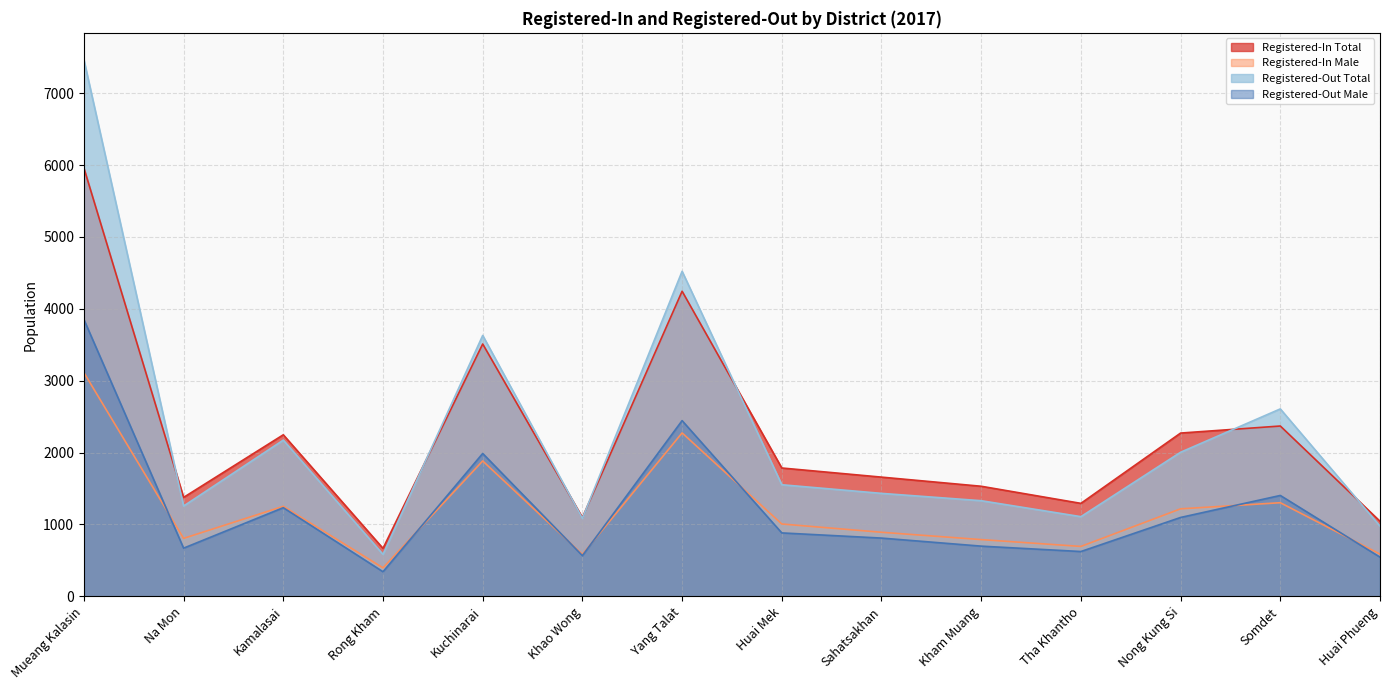

Is the value of Registered-Out Male at Sahatsakhan greater than the value of Registered-Out Total at Kuchinarai?

No